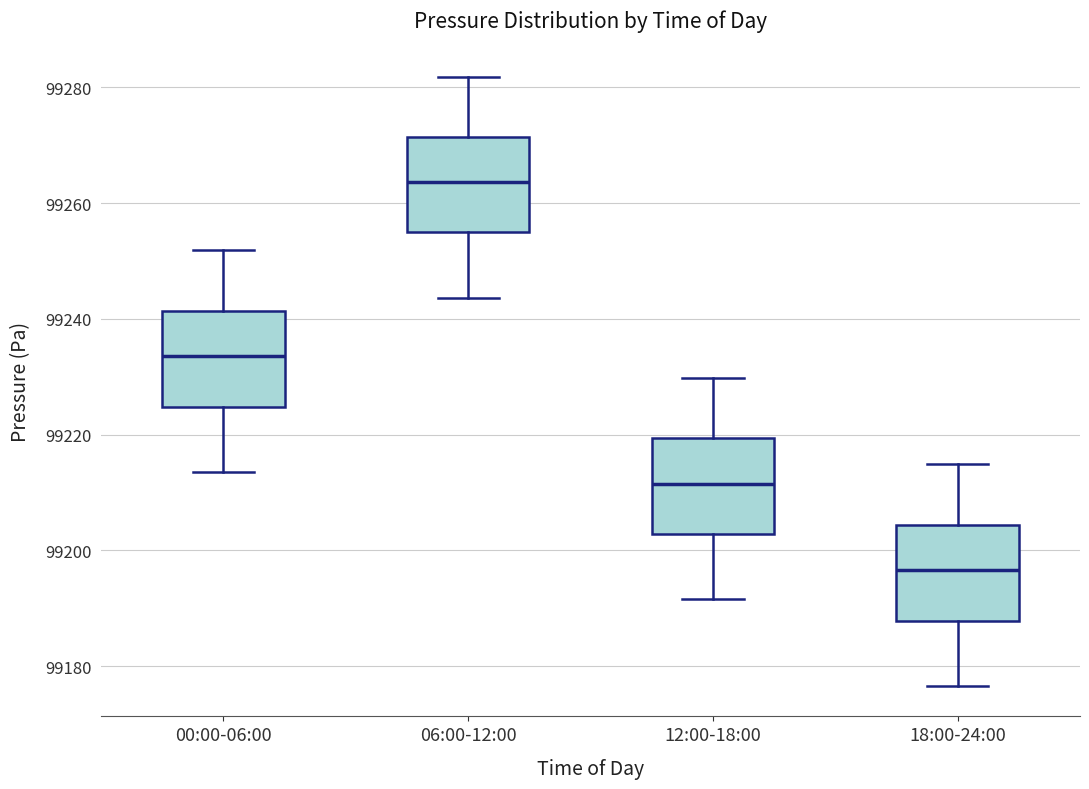

Reading left to right, transcribe this box plot: for each box, give where its median line is, the range the box spans, and where its two whiskers end, as read against the y-axis. The values are not printed on the chart, so give them approximately, as read against the axis.

00:00-06:00: median 99234, box 99224 to 99242, whiskers 99214 to 99252
06:00-12:00: median 99264, box 99256 to 99272, whiskers 99244 to 99282
12:00-18:00: median 99212, box 99202 to 99220, whiskers 99192 to 99230
18:00-24:00: median 99196, box 99188 to 99204, whiskers 99176 to 99214